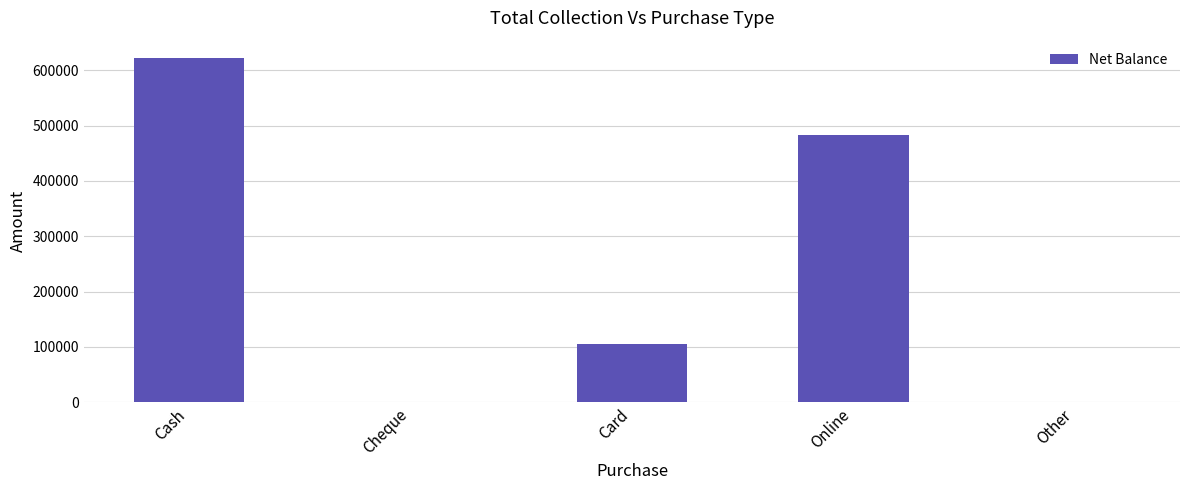

What is the greatest value displayed?

622820